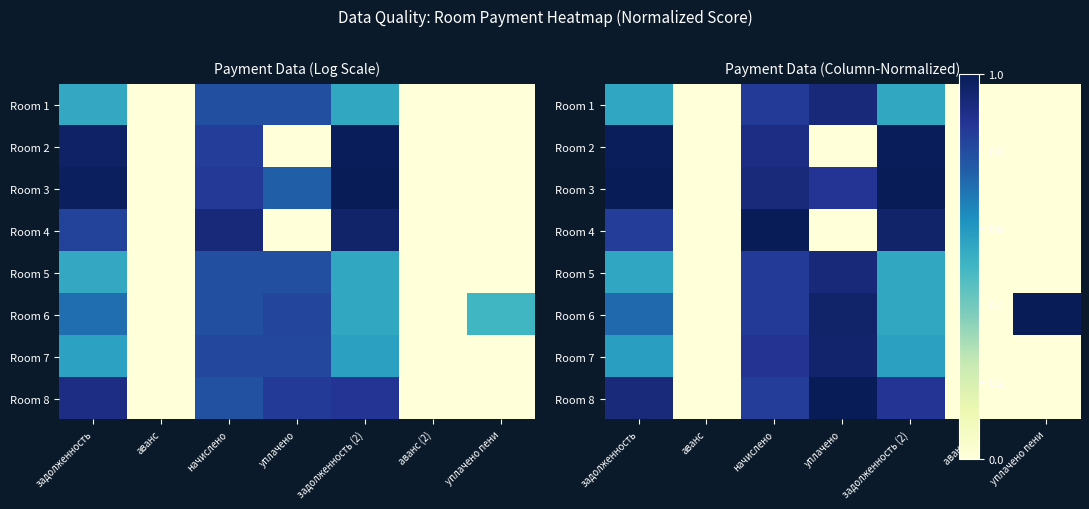

True or false: Room 6 has a value of -0.4 at аванс.

False